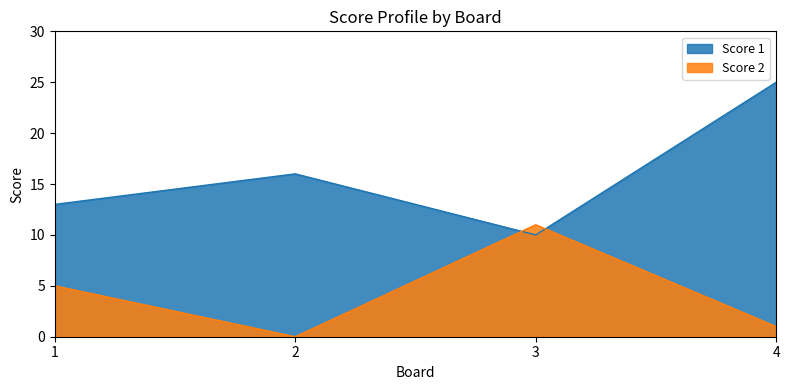

At how many categories does at least one series exceed 11?

3